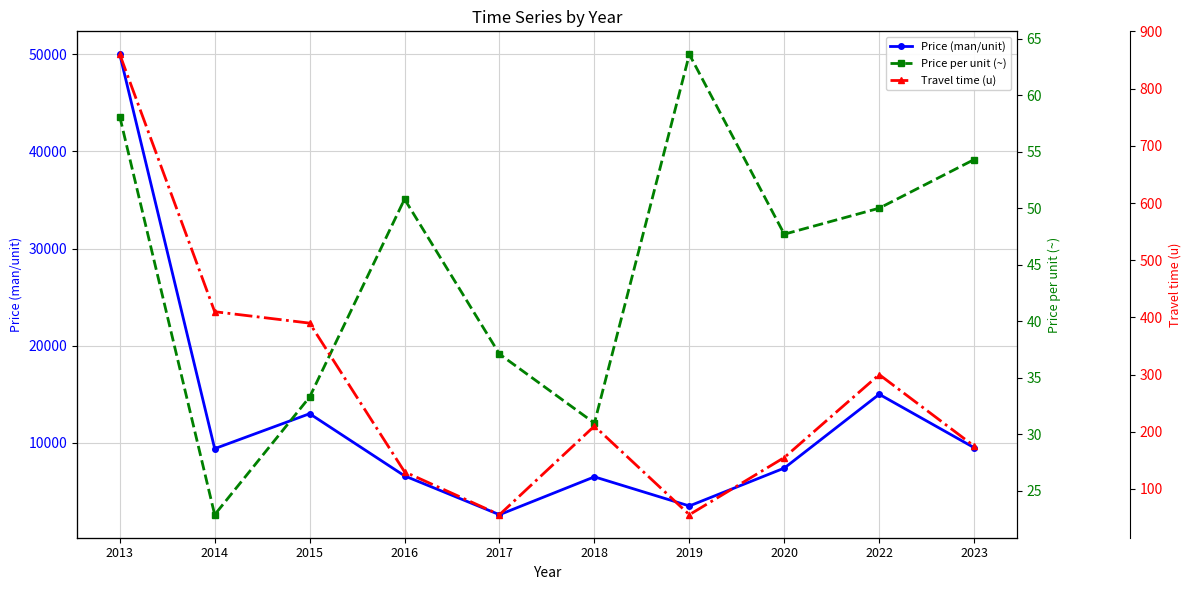

Which has a higher value, 2018 or 2022?

2022